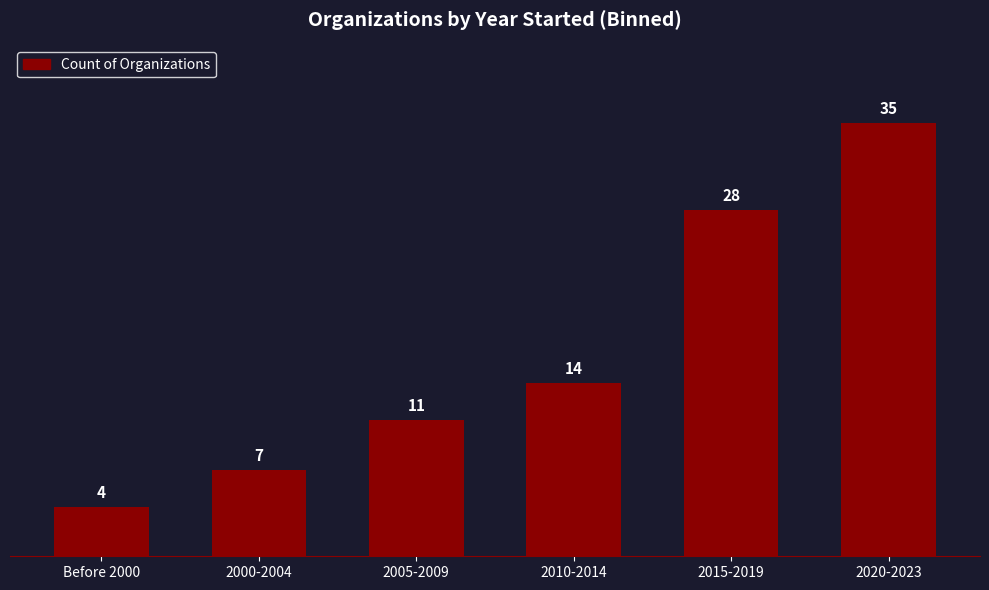

Which has a higher value, 2005-2009 or 2020-2023?

2020-2023